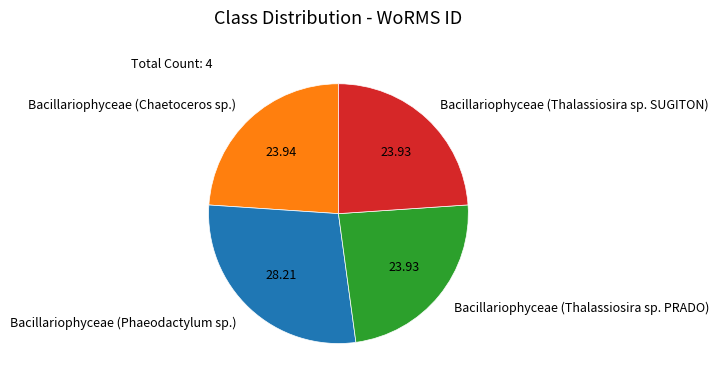

Is there any slice that represents more than half of the pie?

No